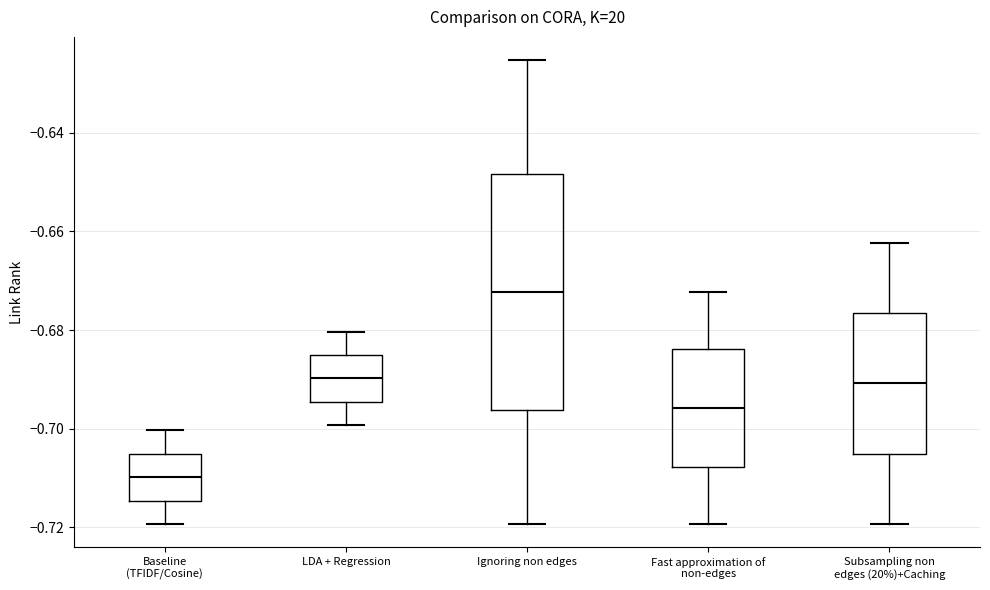

Where does the median line of the box for Baseline (TFIDF/Cosine) sit on the y-axis? The values are not printed on the chart, so give them approximately, as read against the axis.

-0.710